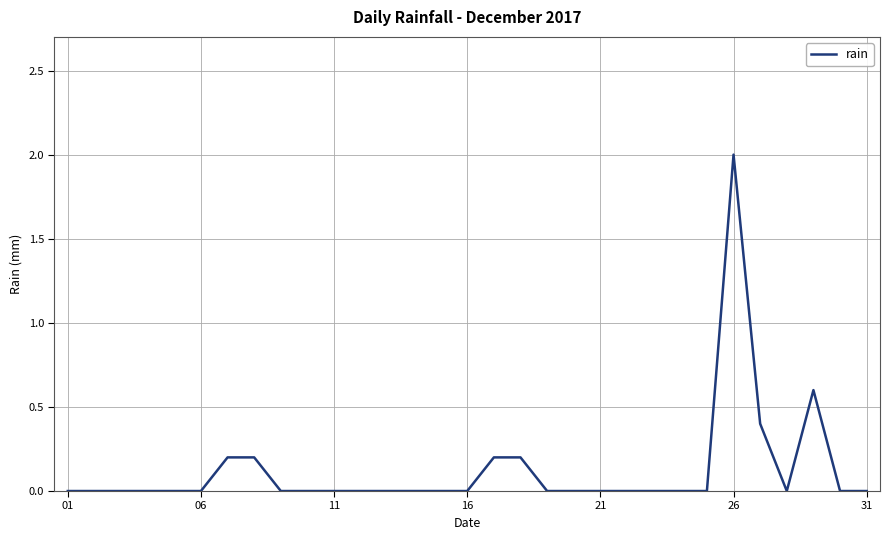

What is the maximum value shown in the chart?

2.0